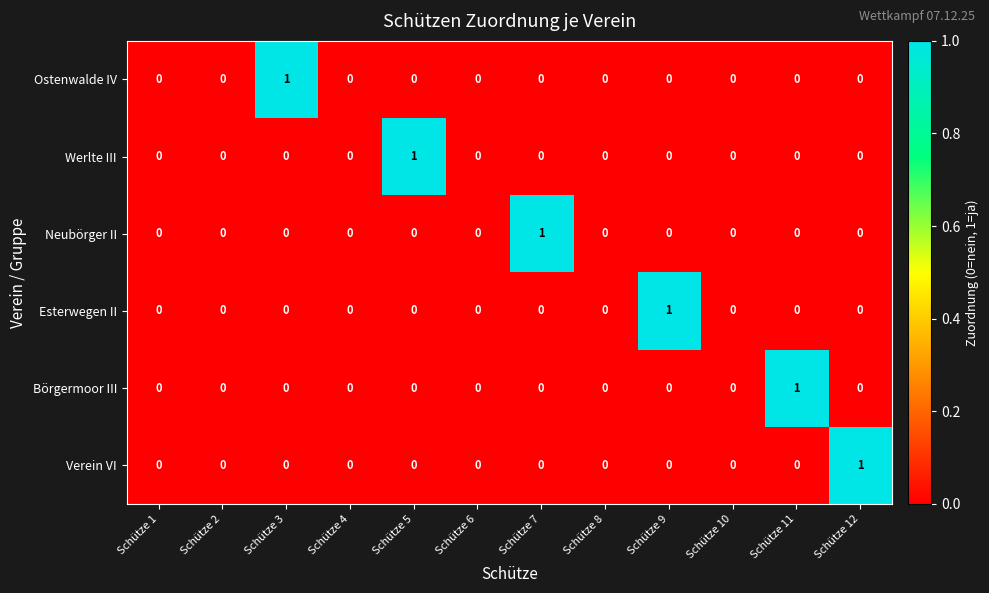

Is it true that Verein VI equals 0 at Schütze 11?

True